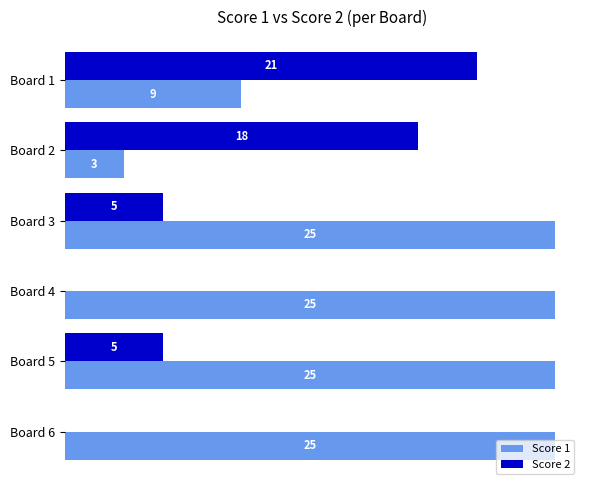

Between Board 1 and Board 4, which series saw the biggest shift?

Score 2